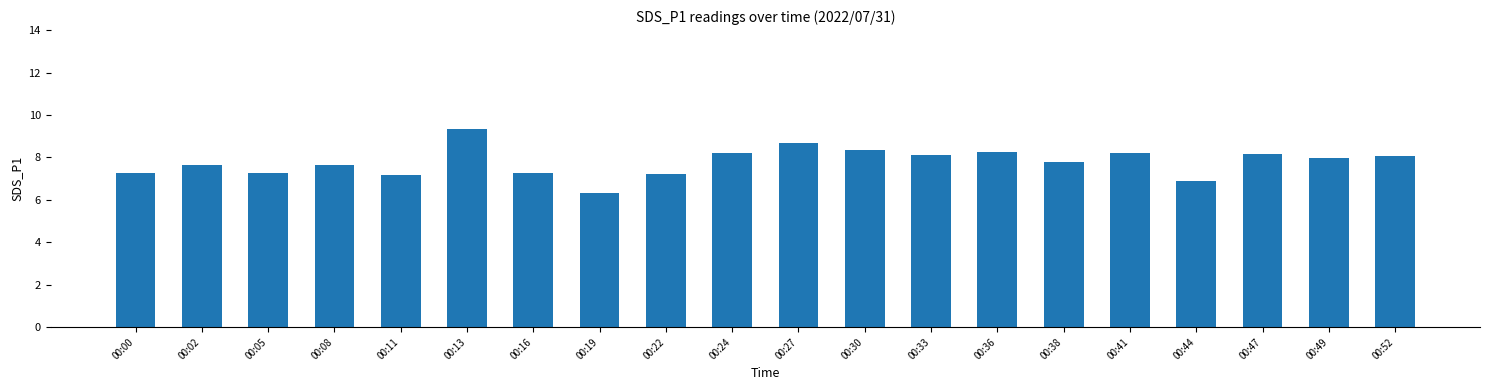

The value at 00:19 is 10.0. True or false?

False